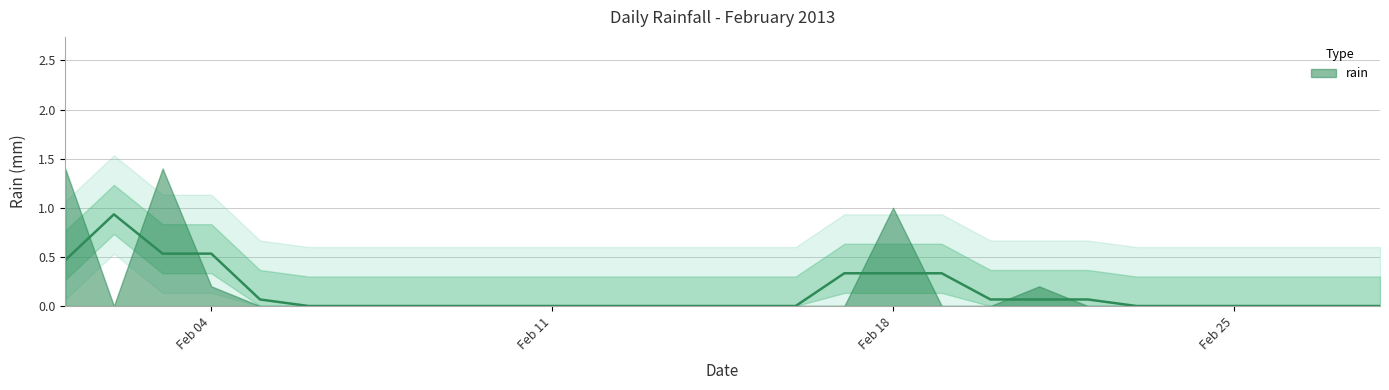

How many lines are shown in the chart?

1